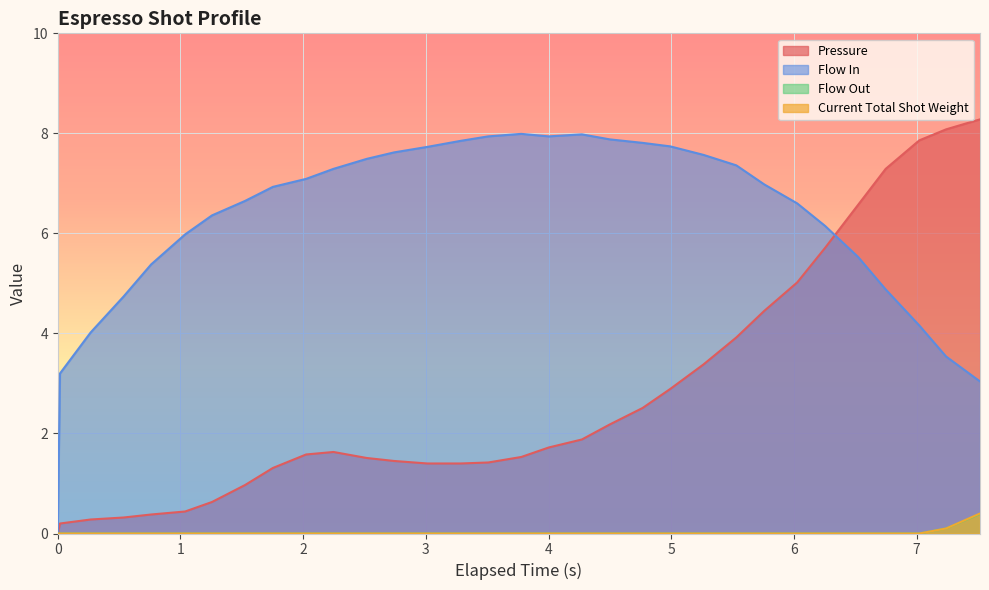

Which series has the largest total across all categories?

Flow In